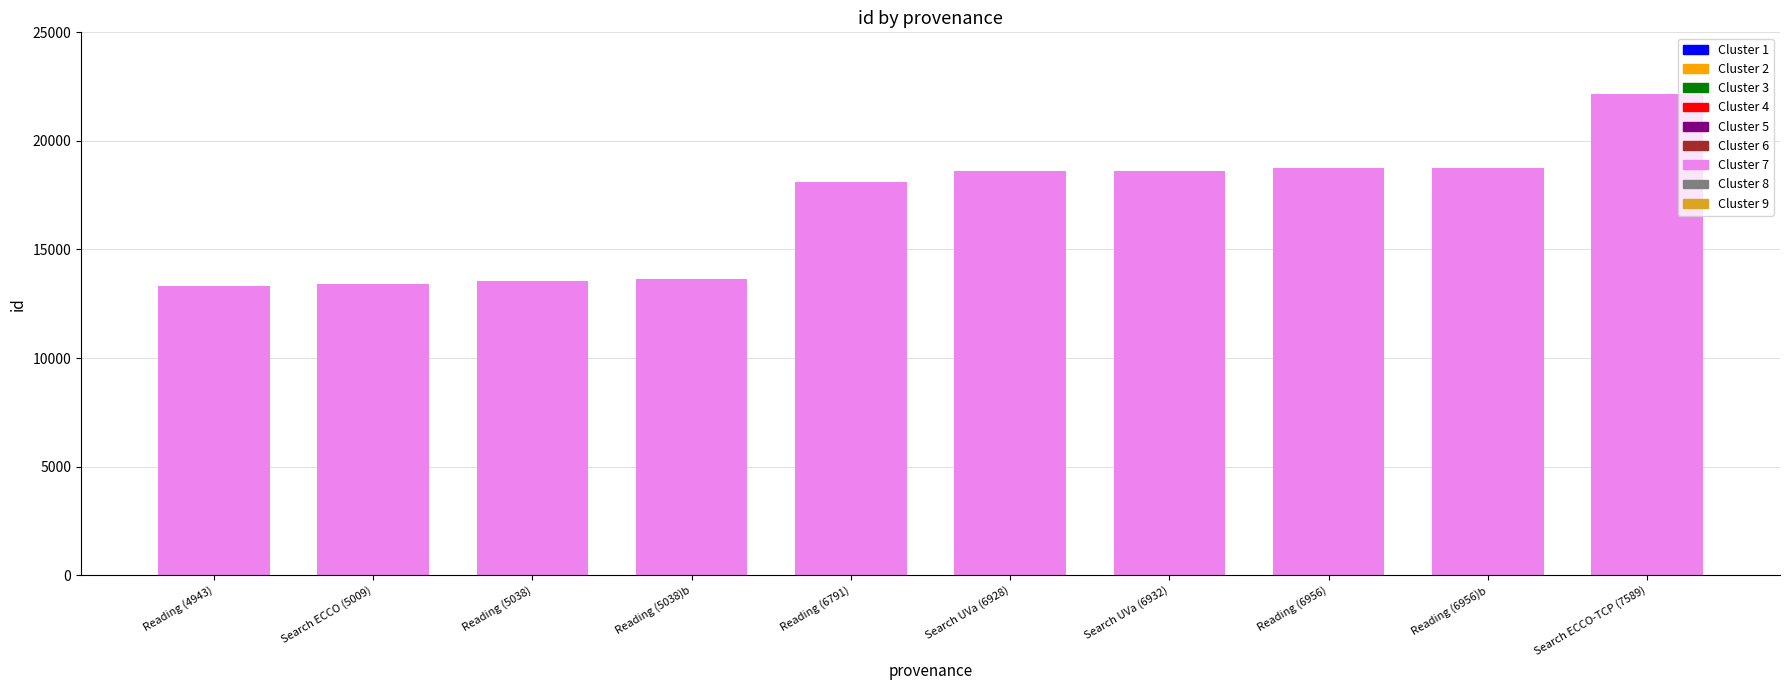

What is the change in value from Search UVa (6932) to Search ECCO-TCP (7589)?

+3555